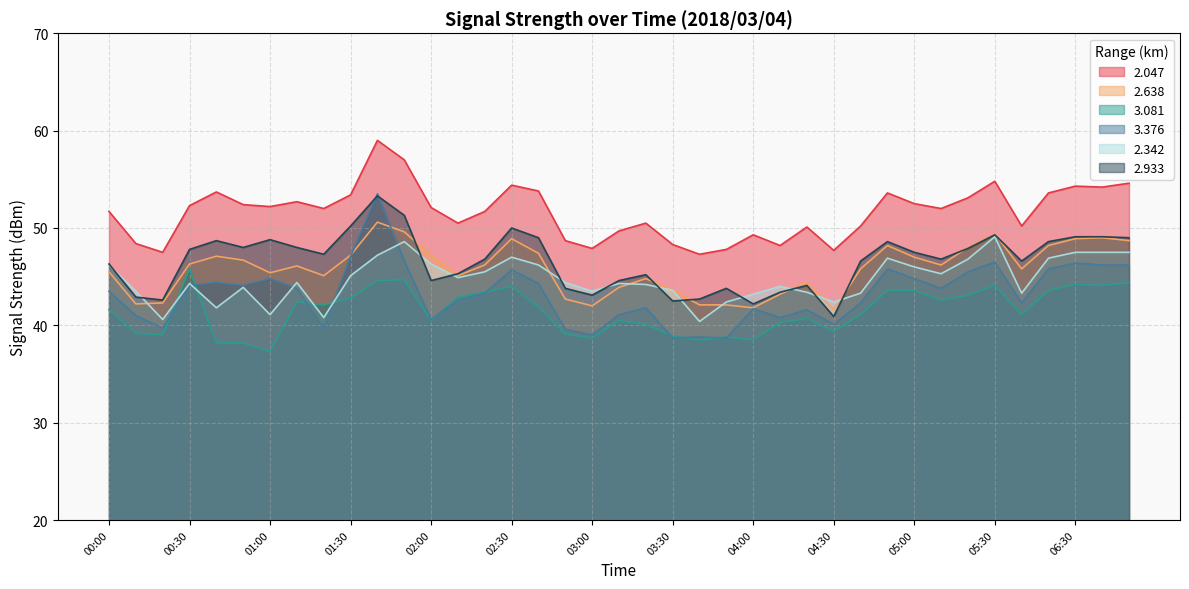

At which category is the sum across all series the highest?

01:40